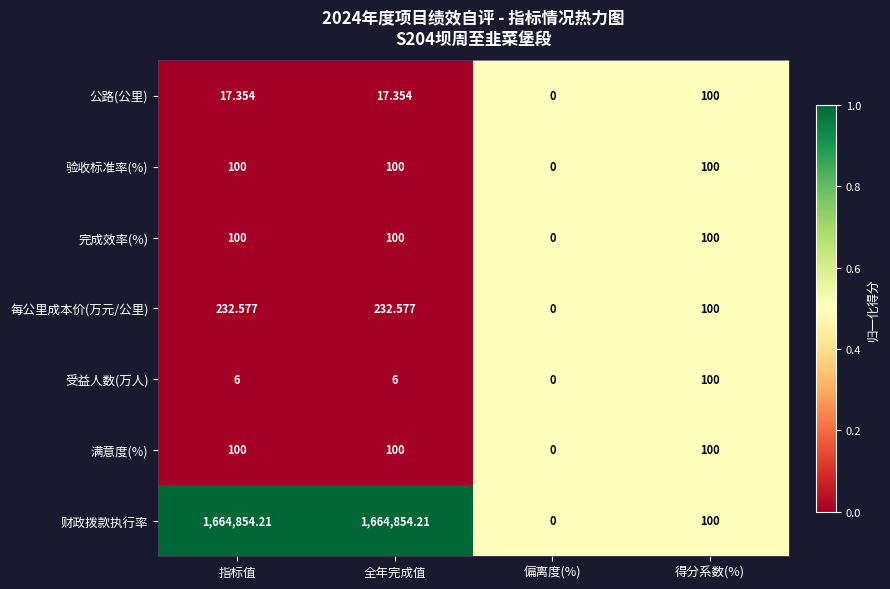

At which category does the chart reach its minimum across all series?

偏离度(%)